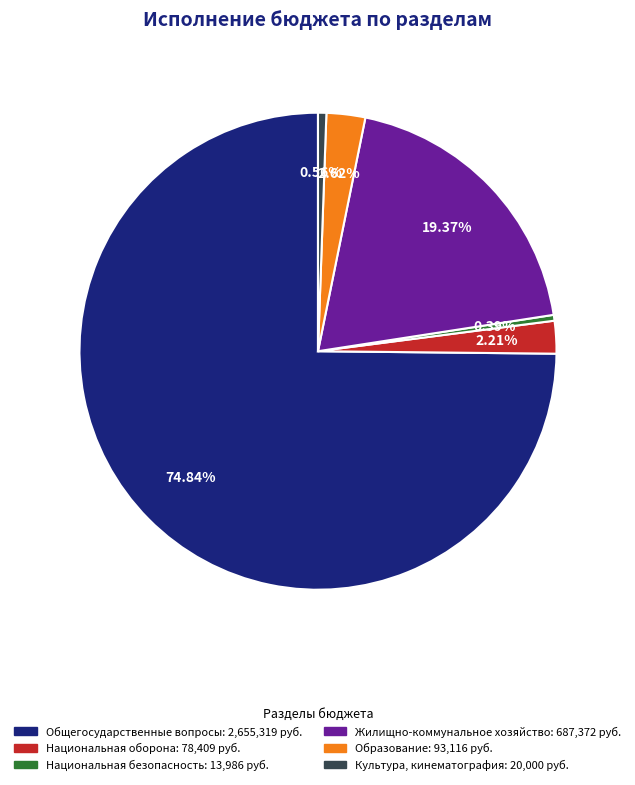

Is there a majority slice in this chart?

Yes